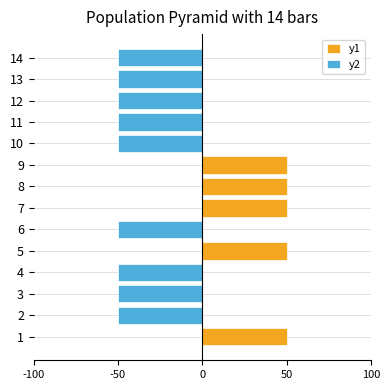

Rank the series at 12 from lowest to highest value.

y2, y1